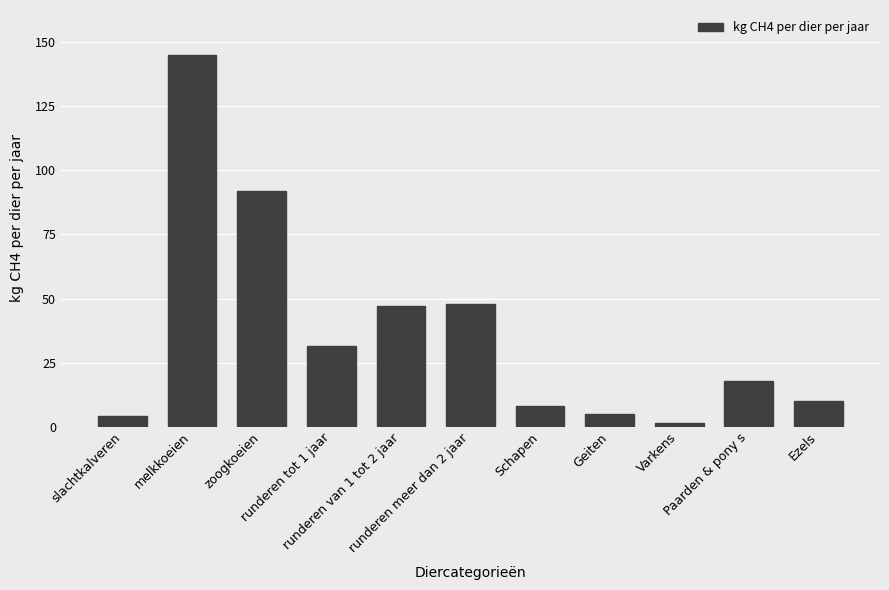

Does the chart contain any negative values?

No